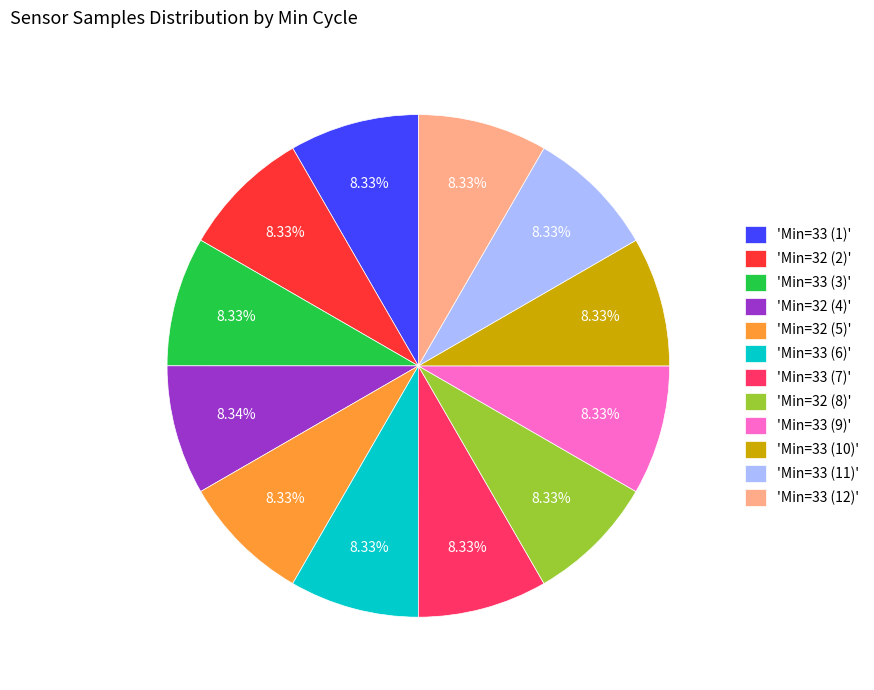

Combined, do 'Min=32 (2)' and 'Min=33 (3)' account for over 50%?

No